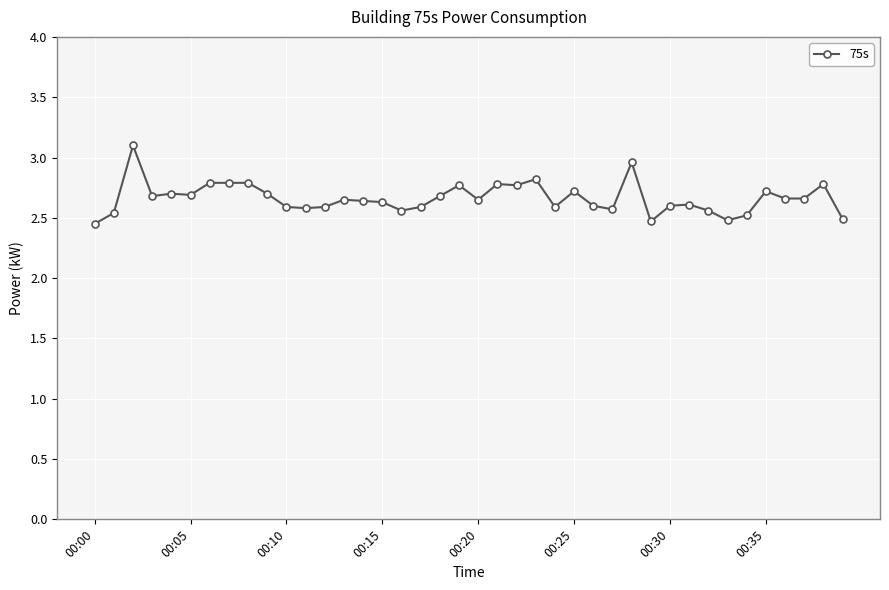

What is the maximum value shown in the chart?

3.1